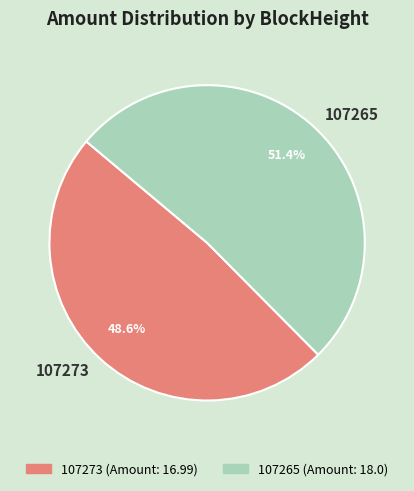

Is it true that 107273 is 9% of the pie?

False